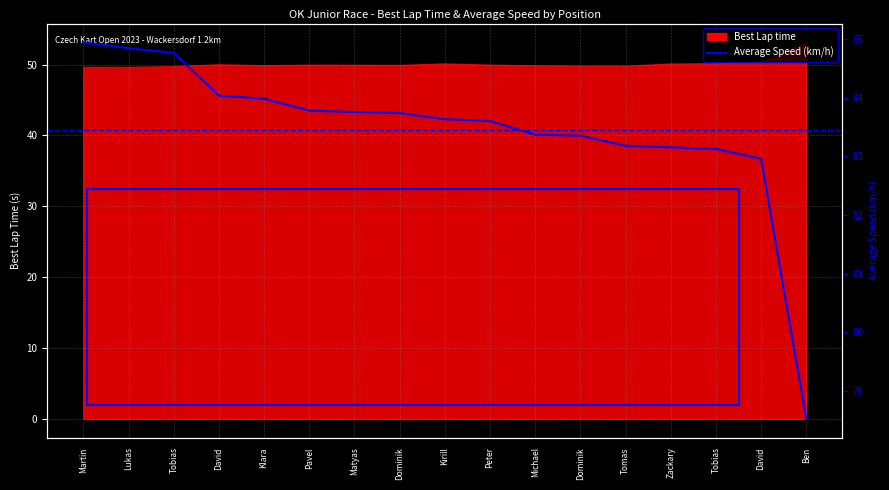

What is the difference between the values at Peter and Dominik?

0.2